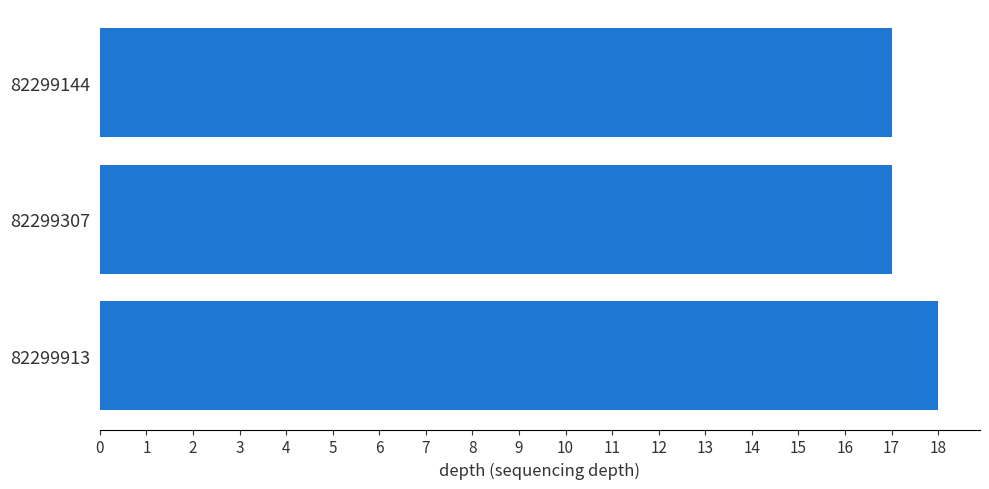

What is the sum of all values?

52